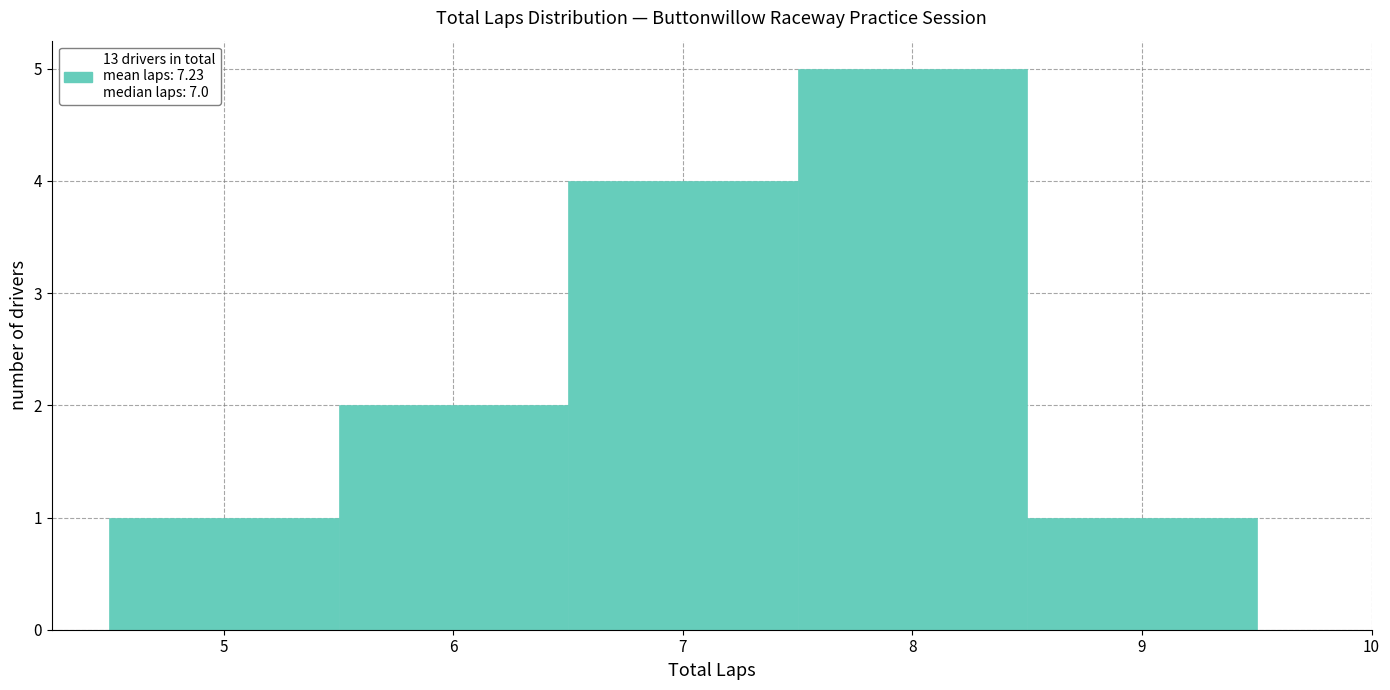

Which range on the x-axis has the tallest bar?

7.5 to 8.5